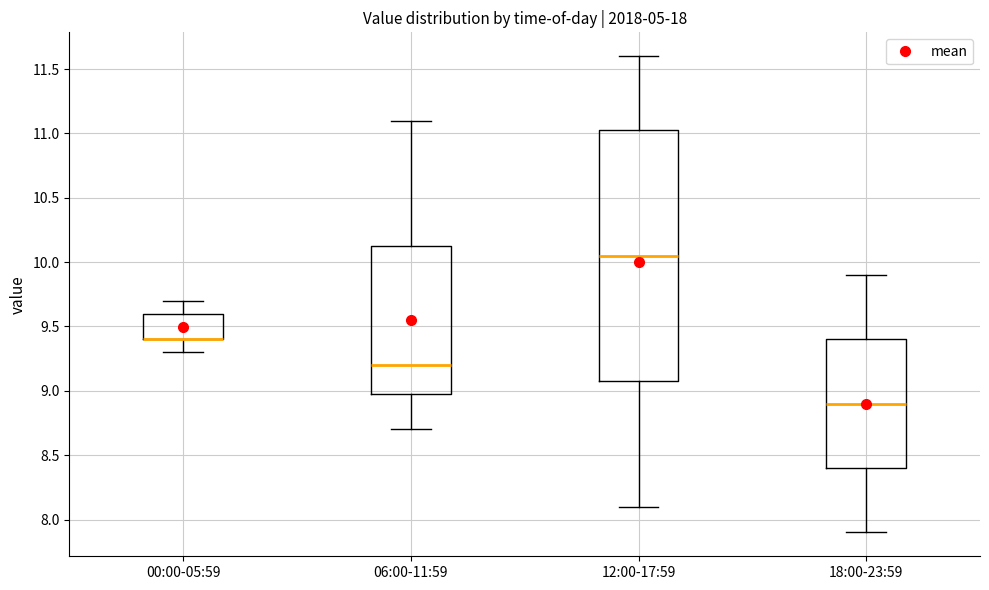

Reading left to right, read every box against the y-axis: the position of its median line, the range the box covers, and the ends of its whiskers. The values are not printed on the chart, so give them approximately, as read against the axis.

00:00-05:59: median 9.40 (drawn on the box's lower edge), box 9.40 to 9.60, whiskers 9.30 to 9.70
06:00-11:59: median 9.20, box 9.00 to 10.15, whiskers 8.70 to 11.10
12:00-17:59: median 10.05, box 9.10 to 11.05, whiskers 8.10 to 11.60
18:00-23:59: median 8.90, box 8.40 to 9.40, whiskers 7.90 to 9.90